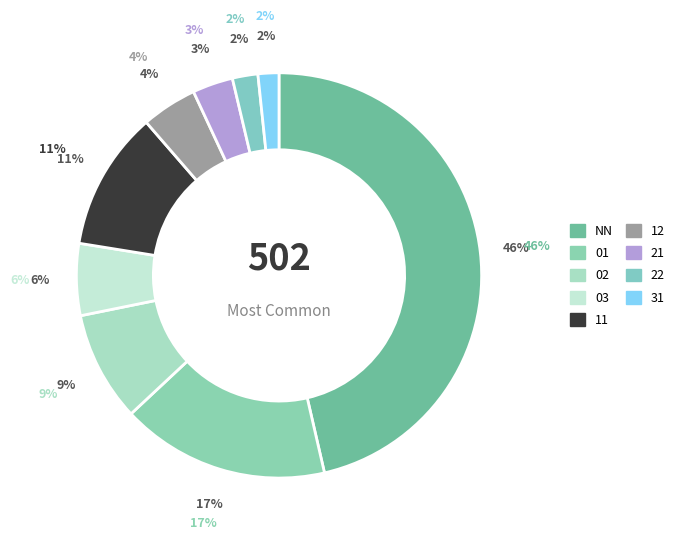

Is there a majority slice in this chart?

No